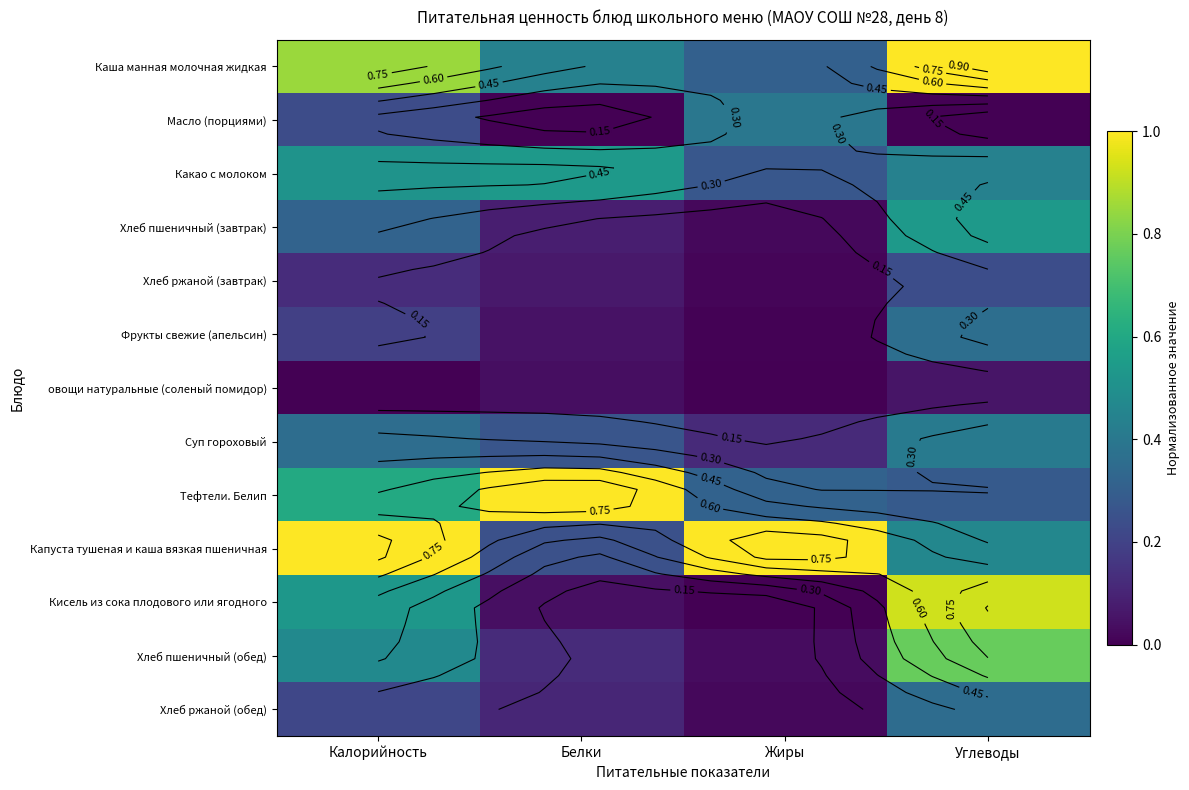

What is the greatest value displayed?

1.0